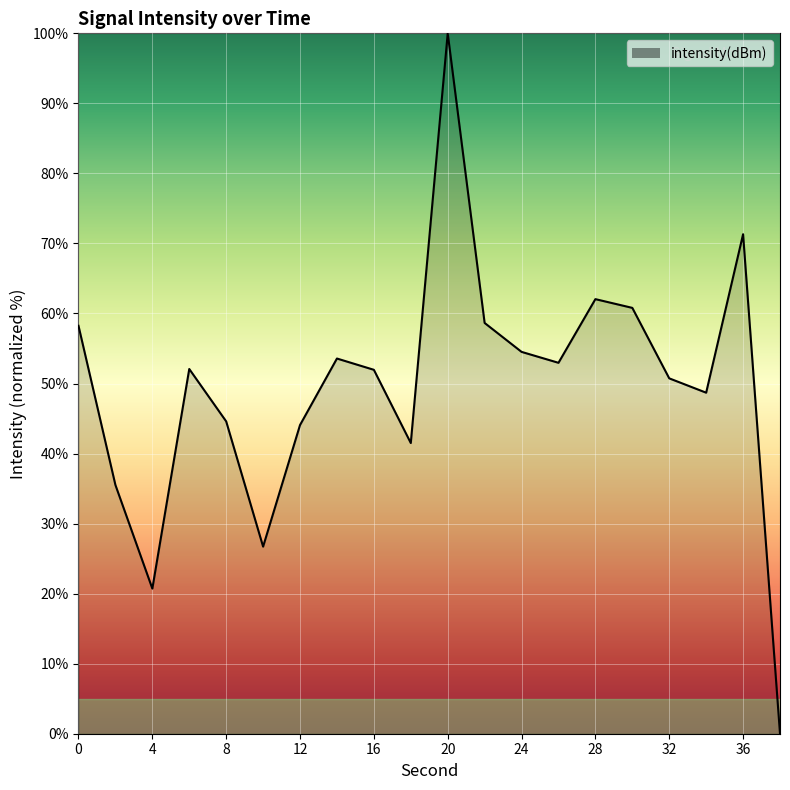

What is the greatest value displayed?

100.0